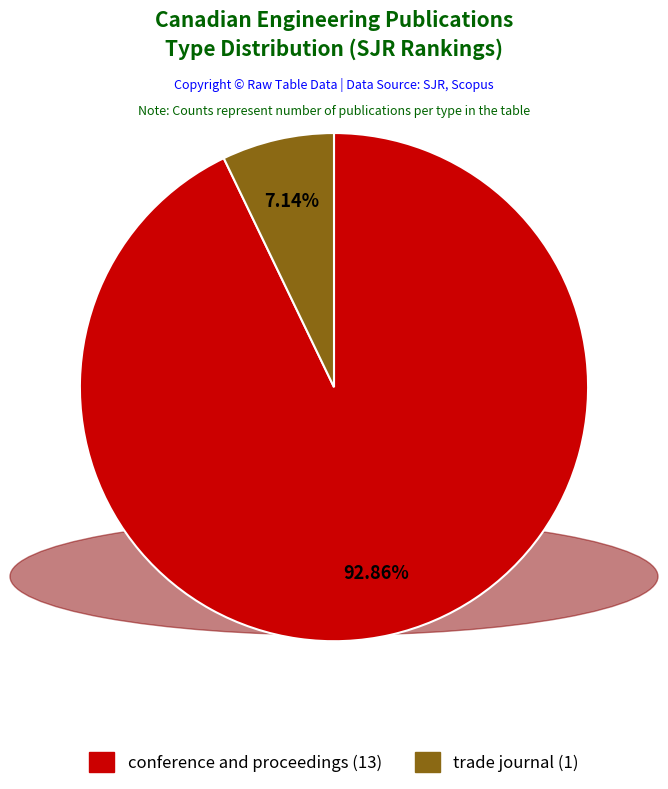

How many segments does this pie chart have?

2